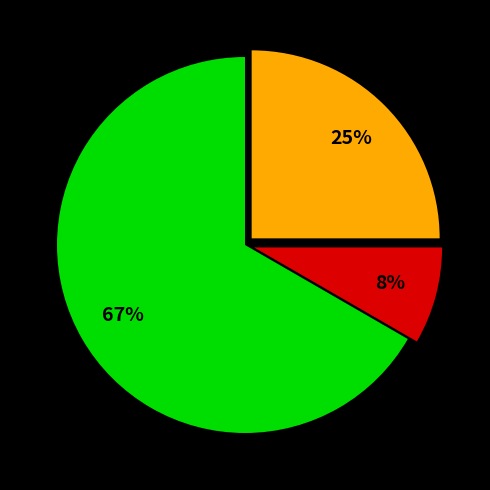

To the nearest percent, what is the average slice percentage?

33%